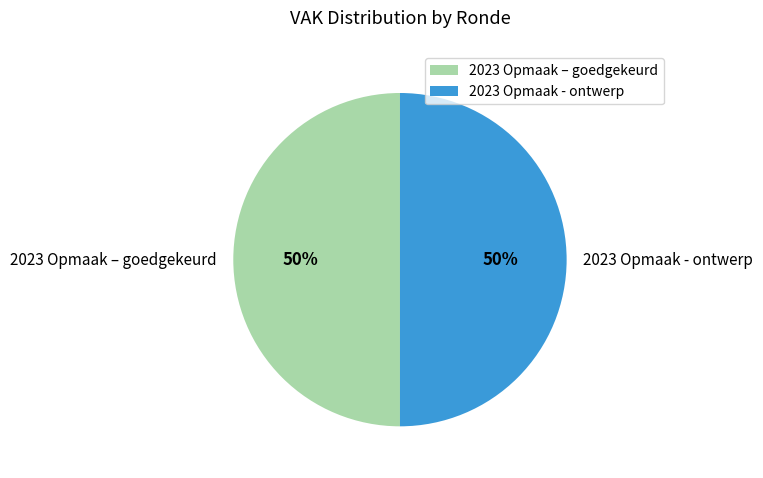

The 2023 Opmaak - ontwerp slice represents 50% of the pie. True or false?

True